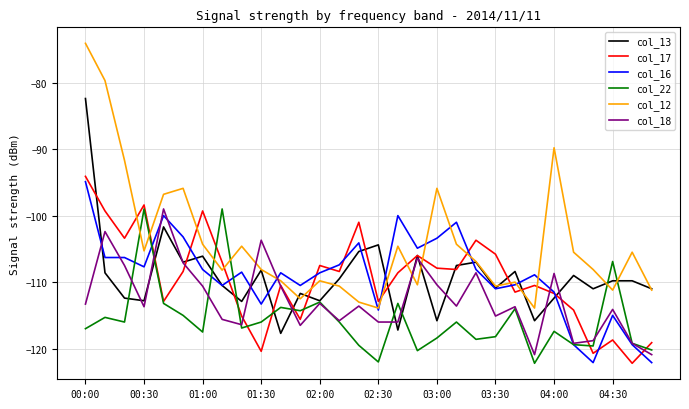

What are all the series names shown in the legend?

col_13, col_17, col_16, col_22, col_12, col_18